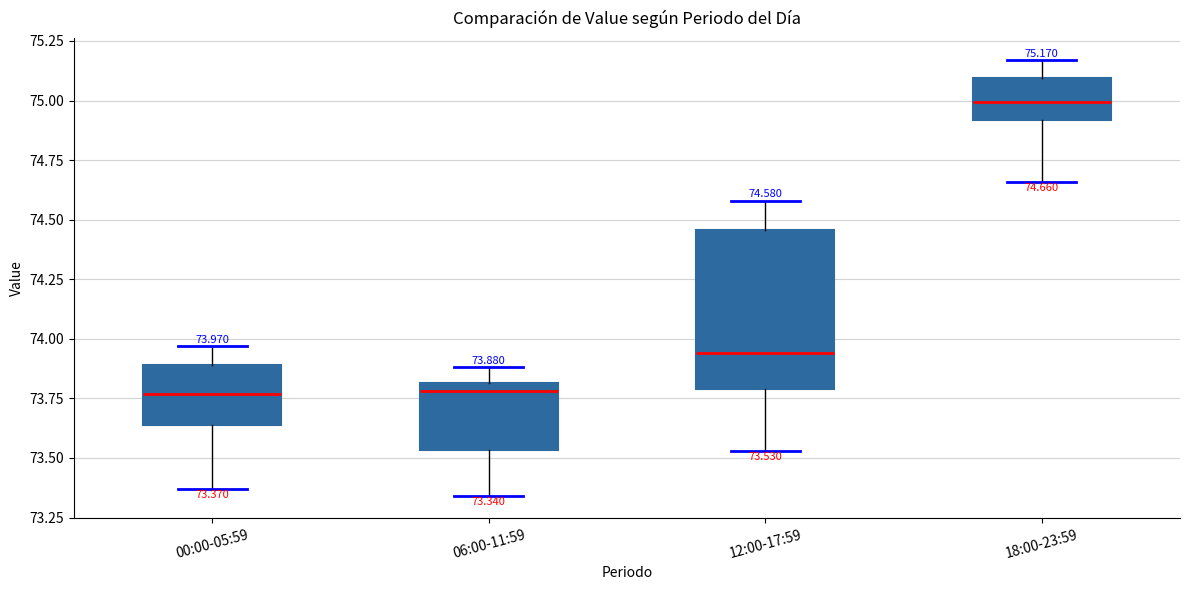

Which box's median line is the highest?

18:00-23:59